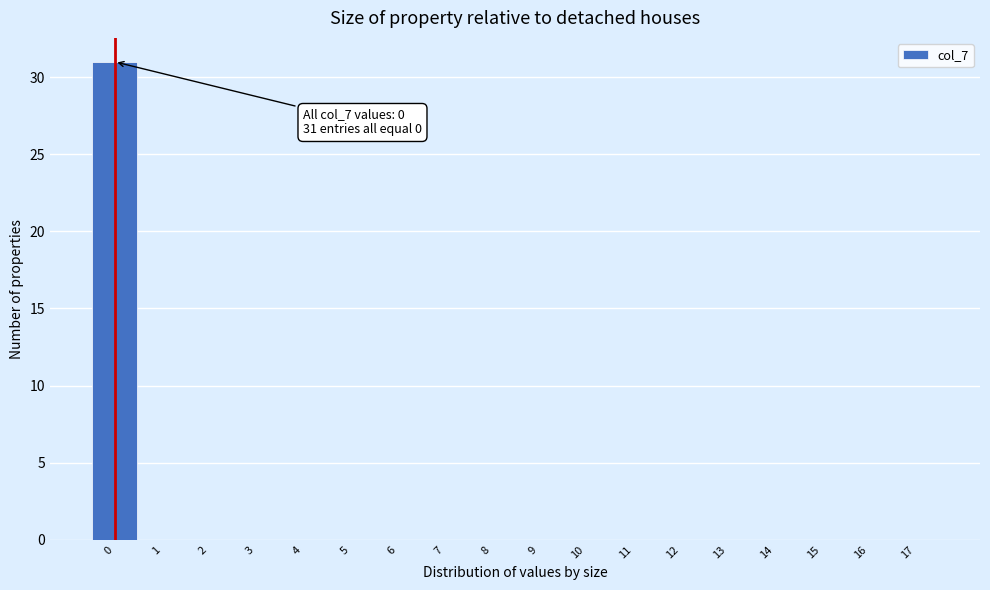

Which range on the x-axis has the tallest bar?

-0.5 to 0.5